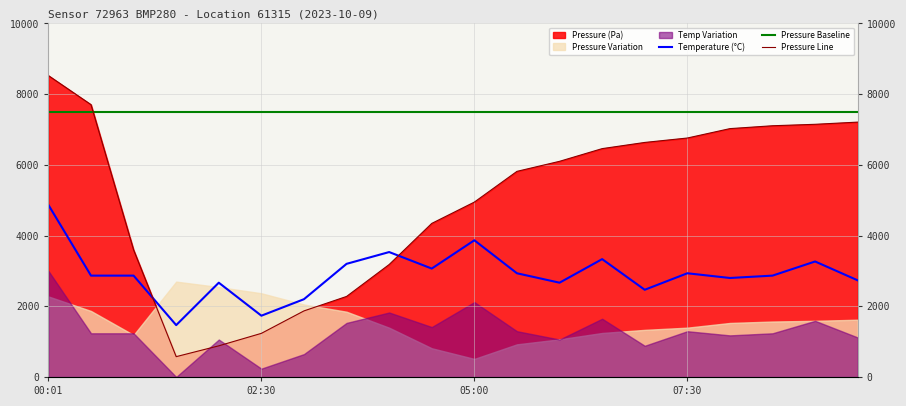

What is the average value of the Pressure Baseline series?

7500.0